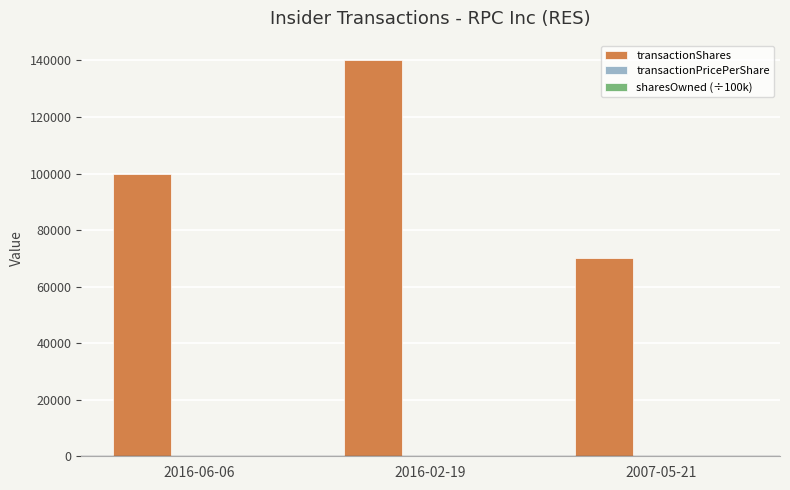

What is the maximum value shown in the chart?

140000.0